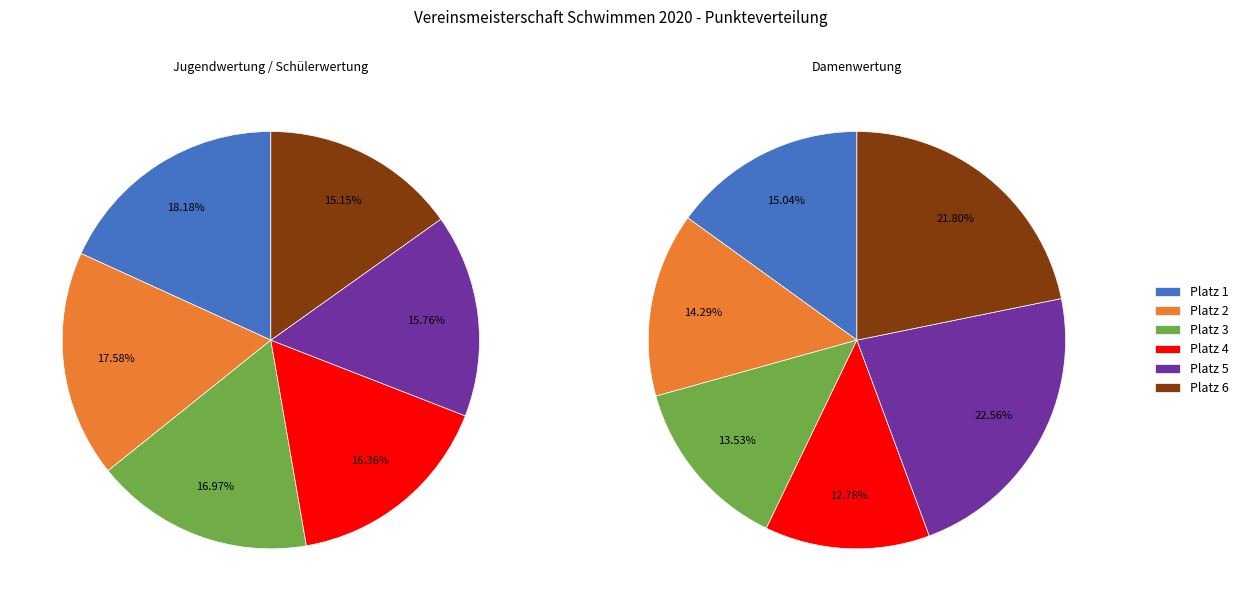

To the nearest percent, what is the difference between the largest and smallest slice percentages?

3%